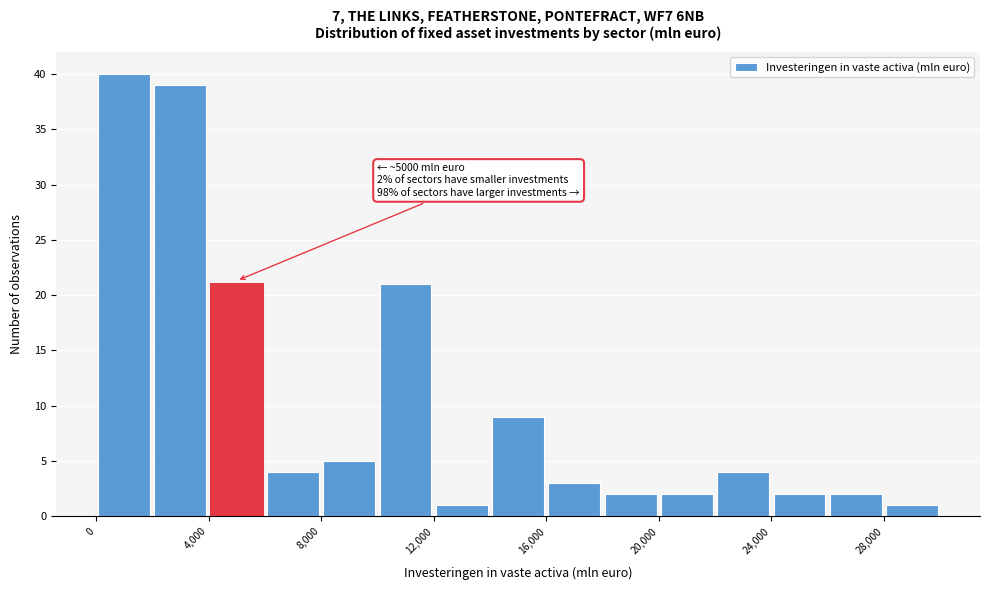

Which range on the x-axis has the tallest bar?

0 to 2000